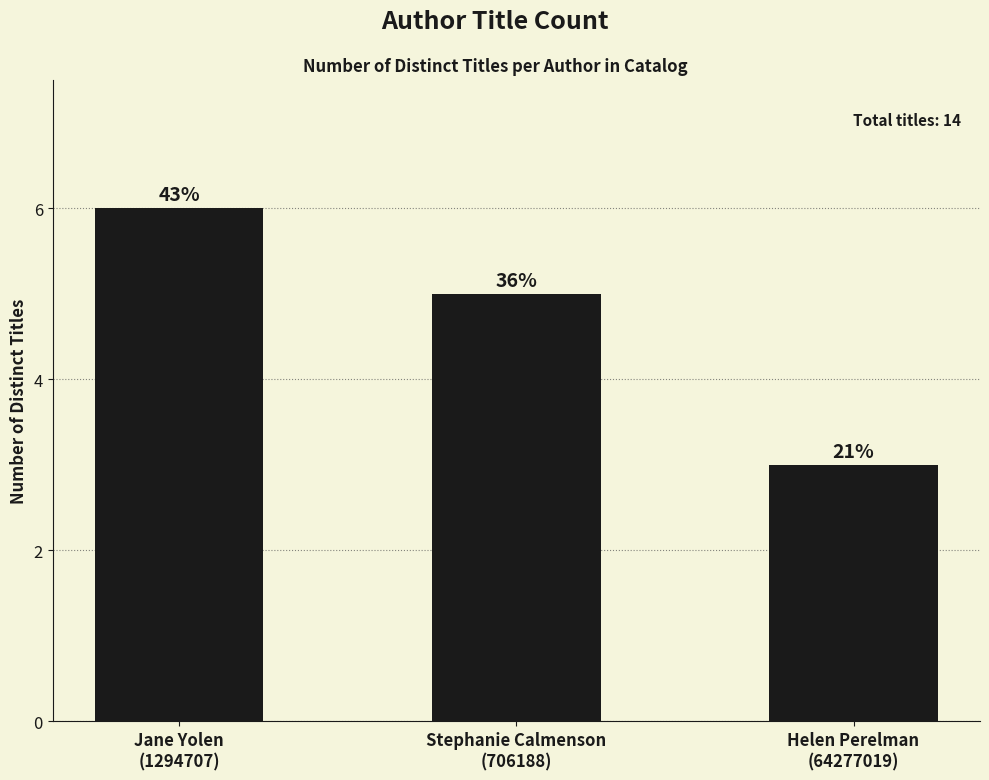

List the labels in order of value, largest first.

Jane Yolen
(1294707), Stephanie Calmenson
(706188), Helen Perelman
(64277019)